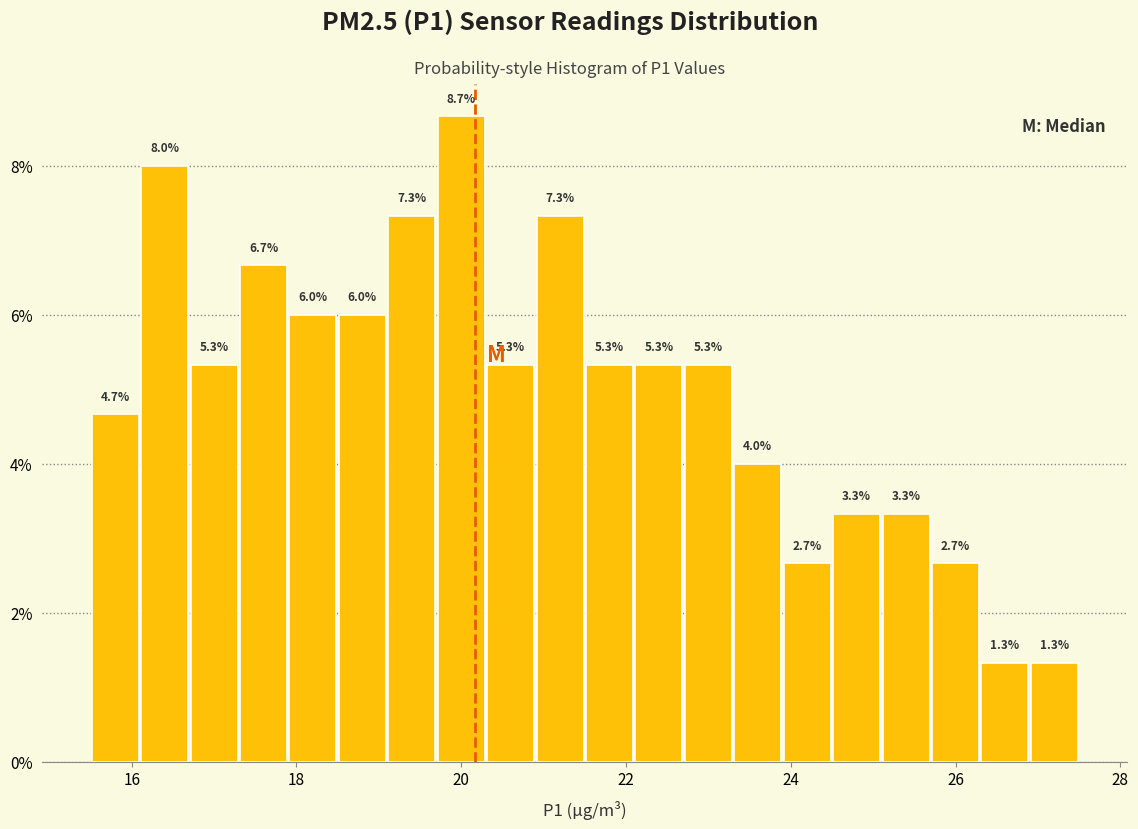

Around what value on the x-axis is the tallest bar? Give the approximate position of its centre, as read against the axis.

20.0